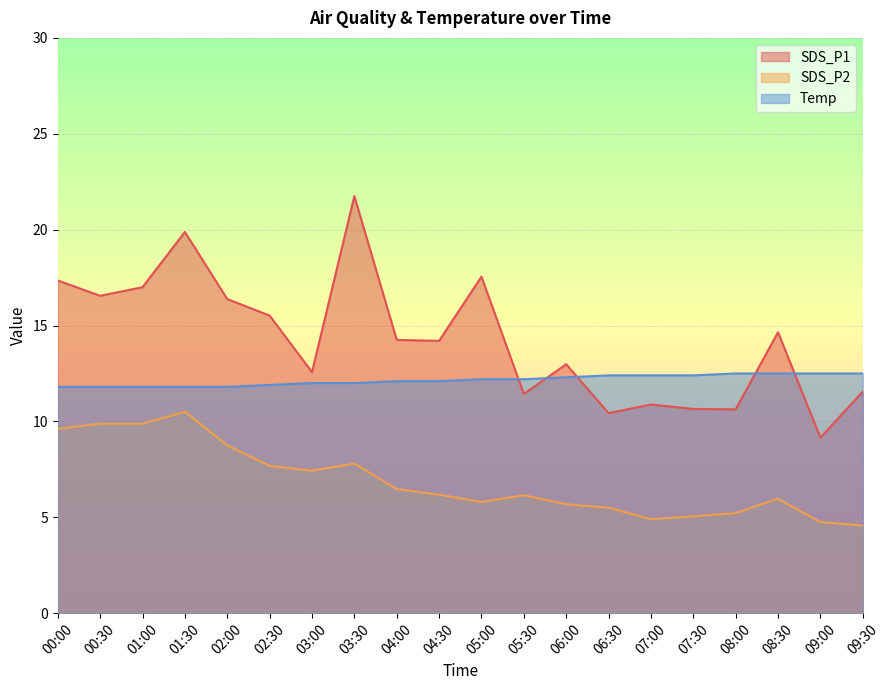

What is the highest value of the SDS_P2 series?

10.5